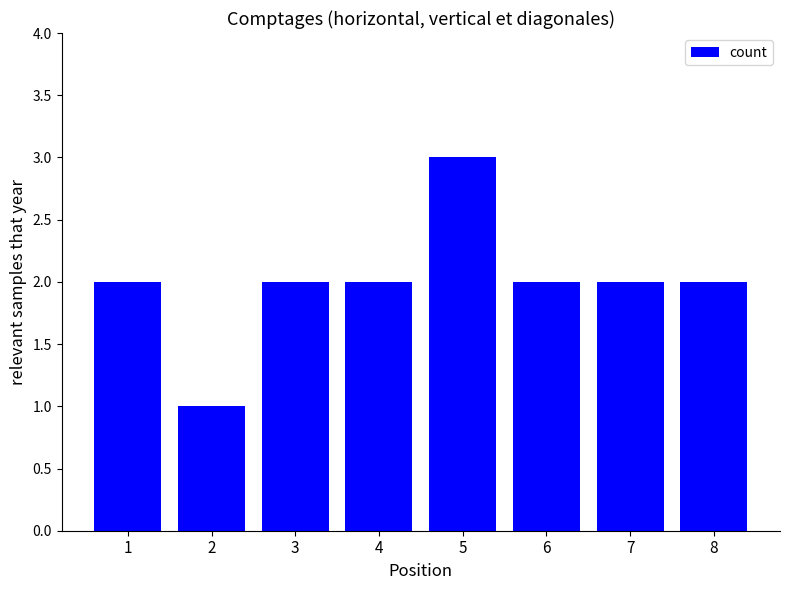

What is the value of the 5th bar from the left?

3